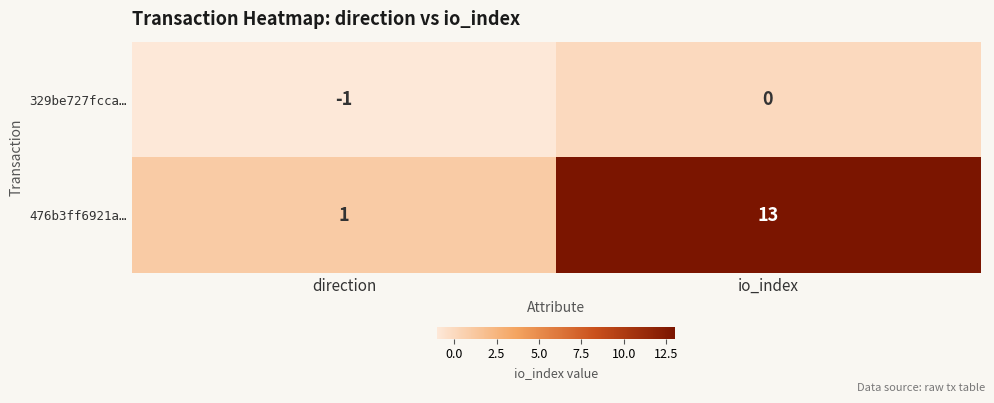

What is the sum of the 476b3ff6921a… values at direction and io_index?

14